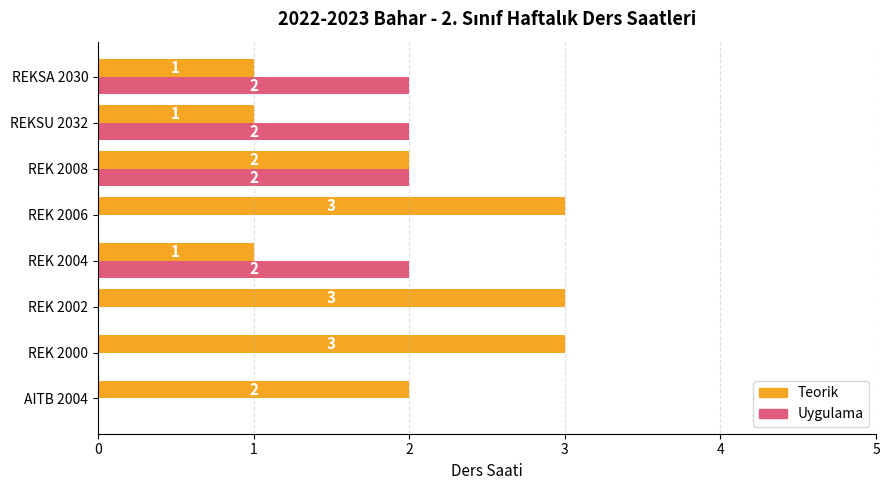

True or false: Teorik has a value of 0 at REKSU 2032.

False